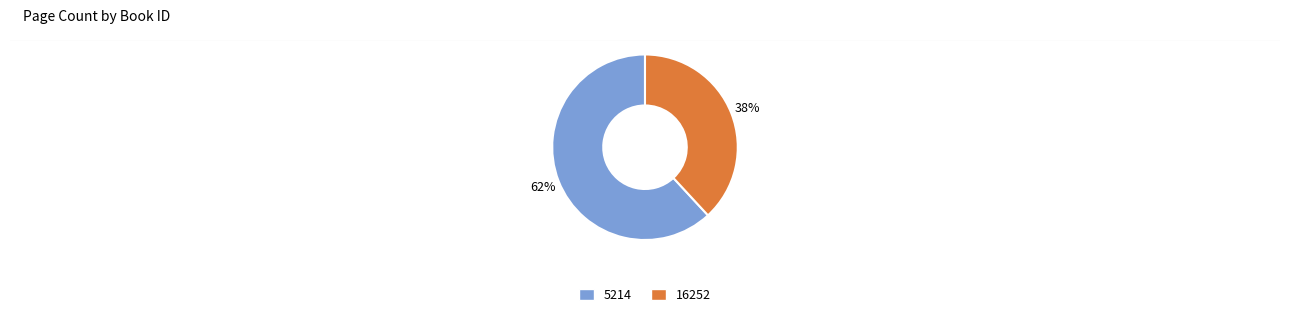

How many slices are in this pie chart?

2